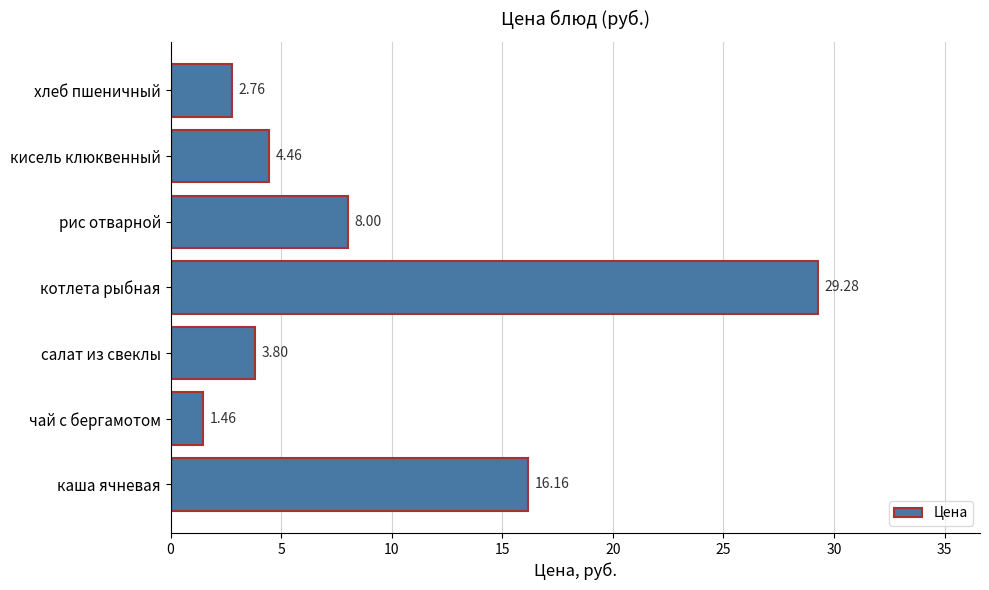

Which category has the highest value across all series?

котлета рыбная